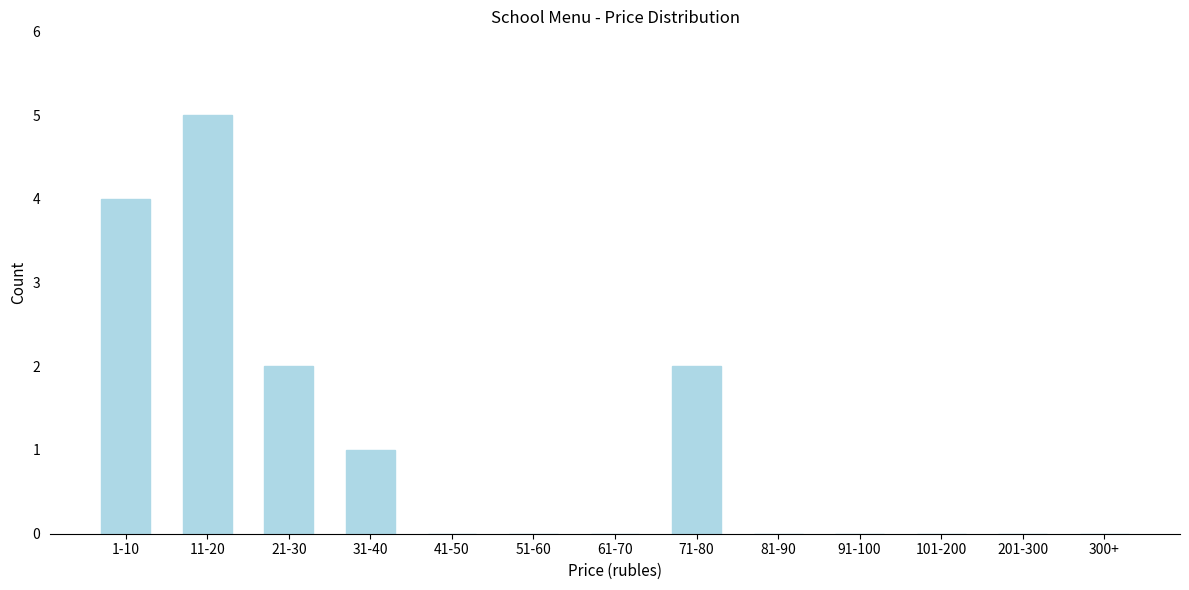

Between 81-90 and 71-80, which is larger?

71-80